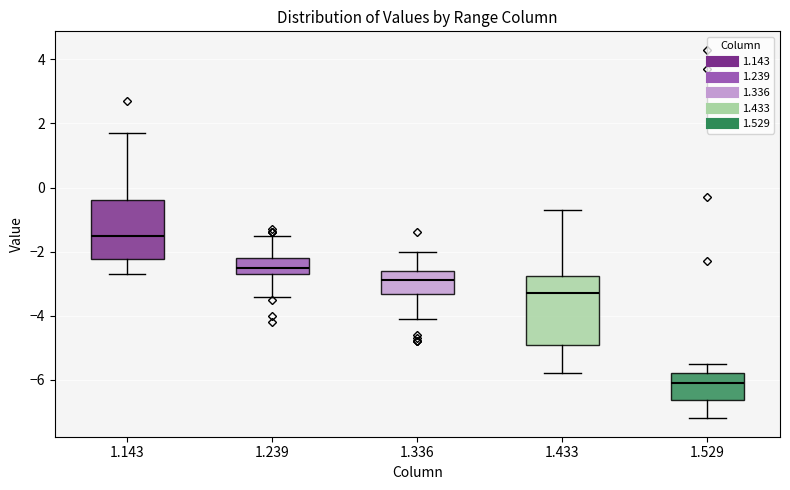

Reading left to right, transcribe this box plot: for each box, give where its median line is, the range the box spans, and where its two whiskers end, as read against the y-axis. The values are not printed on the chart, so give them approximately, as read against the axis.

1.143: median -1.4, box -2.2 to -0.4, whiskers -2.6 to 1.8
1.239: median -2.4, box -2.6 to -2.2, whiskers -3.4 to -1.4
1.336: median -2.8, box -3.4 to -2.6, whiskers -4.0 to -2.0
1.433: median -3.2, box -4.8 to -2.8, whiskers -5.8 to -0.6
1.529: median -6.0, box -6.6 to -5.8, whiskers -7.2 to -5.4